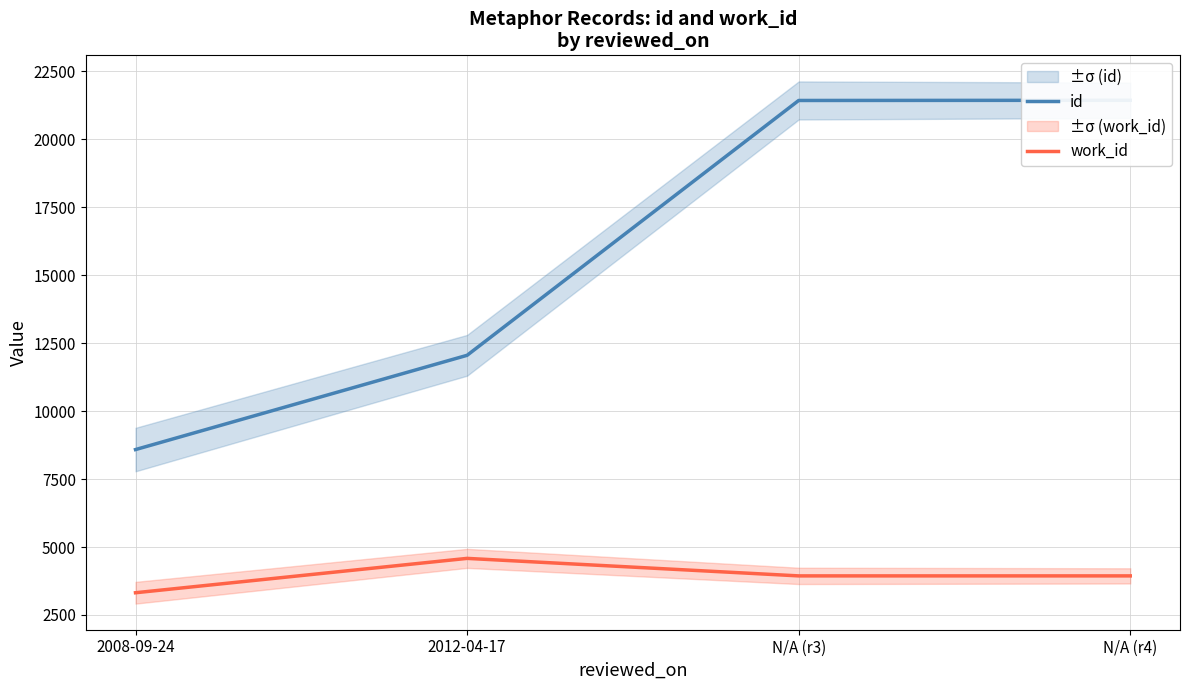

What is the label of the 3rd point from the left?

N/A (r3)